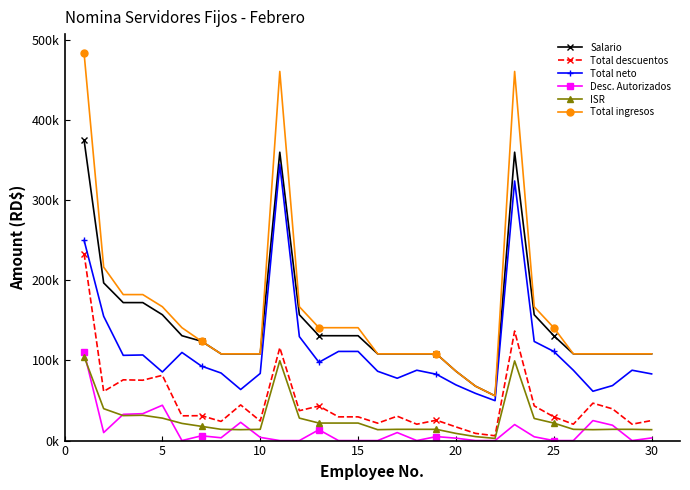

True or false: Total neto and Salario cross at least once.

False